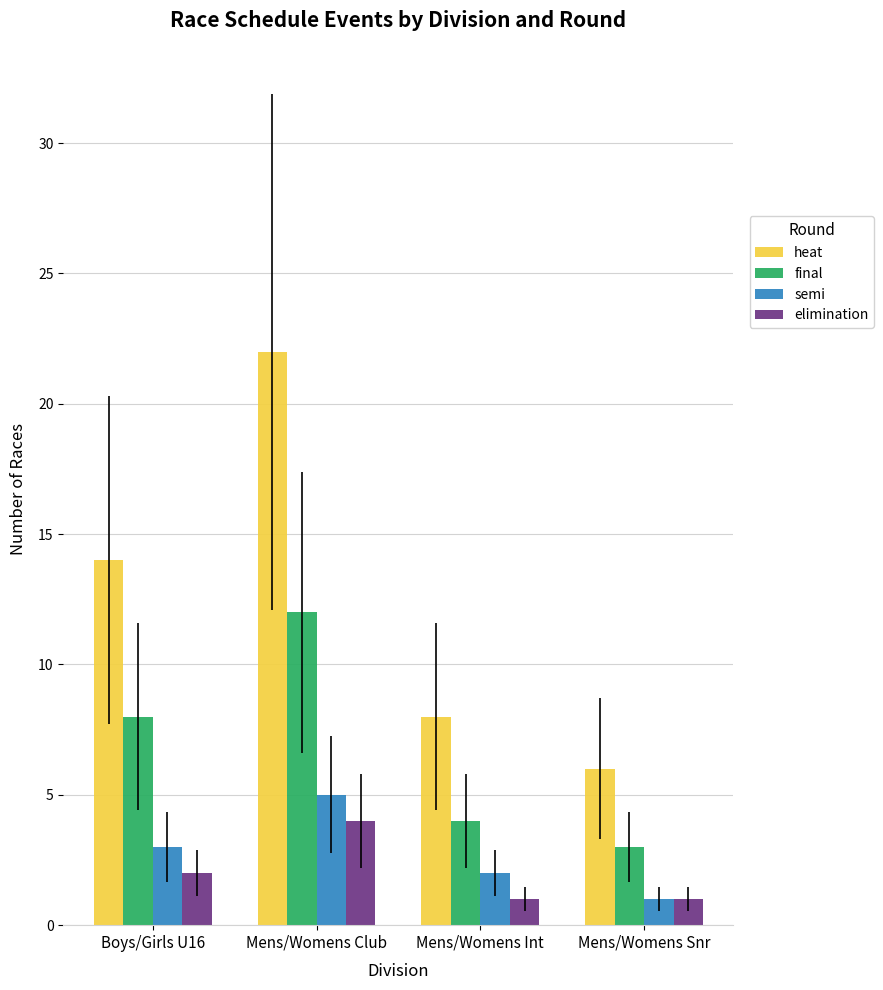

Reading left to right, extract all data points from this chart.

heat: Boys/Girls U16=14	Mens/Womens Club=22	Mens/Womens Int=8	Mens/Womens Snr=6
final: Boys/Girls U16=8	Mens/Womens Club=12	Mens/Womens Int=4	Mens/Womens Snr=3
semi: Boys/Girls U16=3	Mens/Womens Club=5	Mens/Womens Int=2	Mens/Womens Snr=1
elimination: Boys/Girls U16=2	Mens/Womens Club=4	Mens/Womens Int=1	Mens/Womens Snr=1